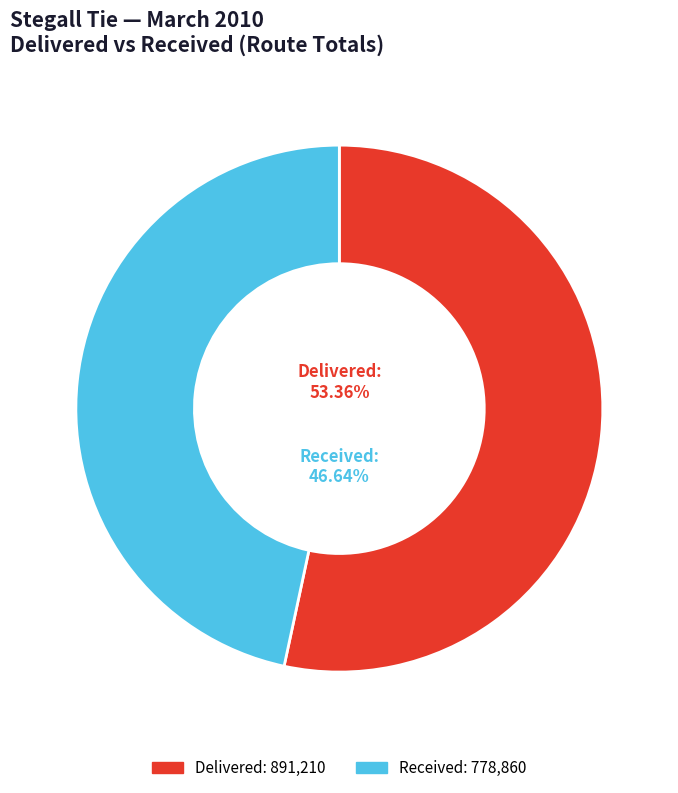

Does 33010 represent more than half of the total?

No